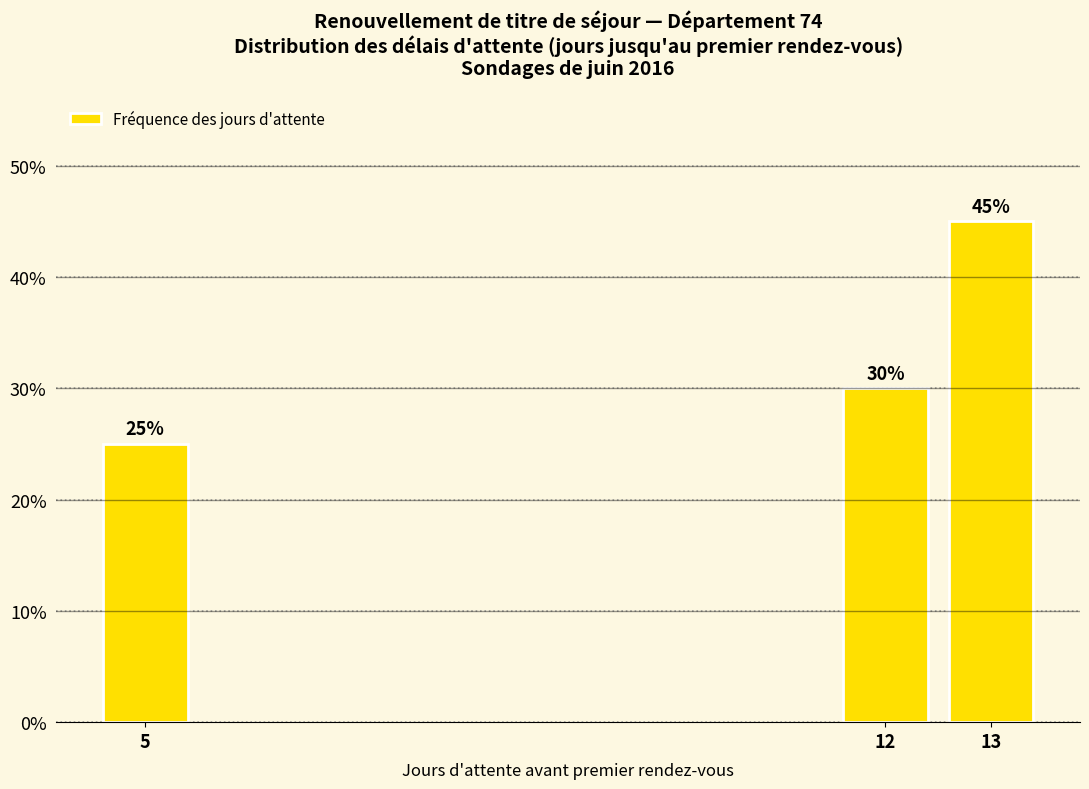

Reading left to right, transcribe all the data shown in this chart.

5=25	12=30	13=45